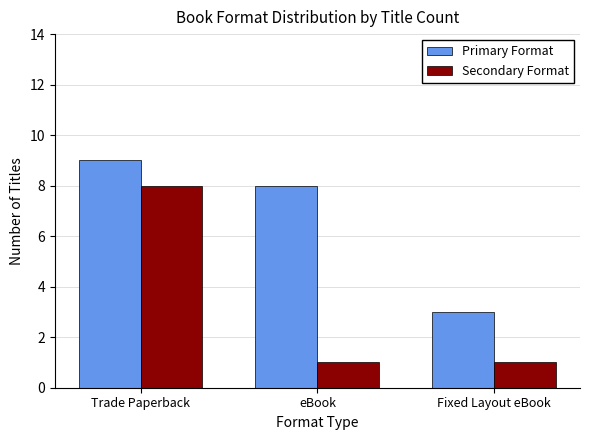

The value of Primary Format at Fixed Layout eBook is 3. True or false?

True